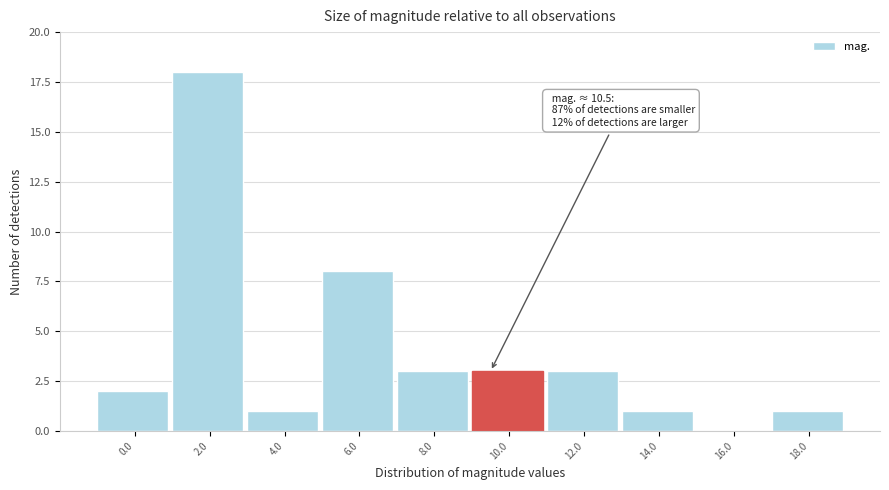

Reading right to left, extract all data points from this chart.

18.0=1	16.0=0	14.0=1	12.0=3	10.0=3	8.0=3	6.0=8	4.0=1	2.0=18	0.0=2